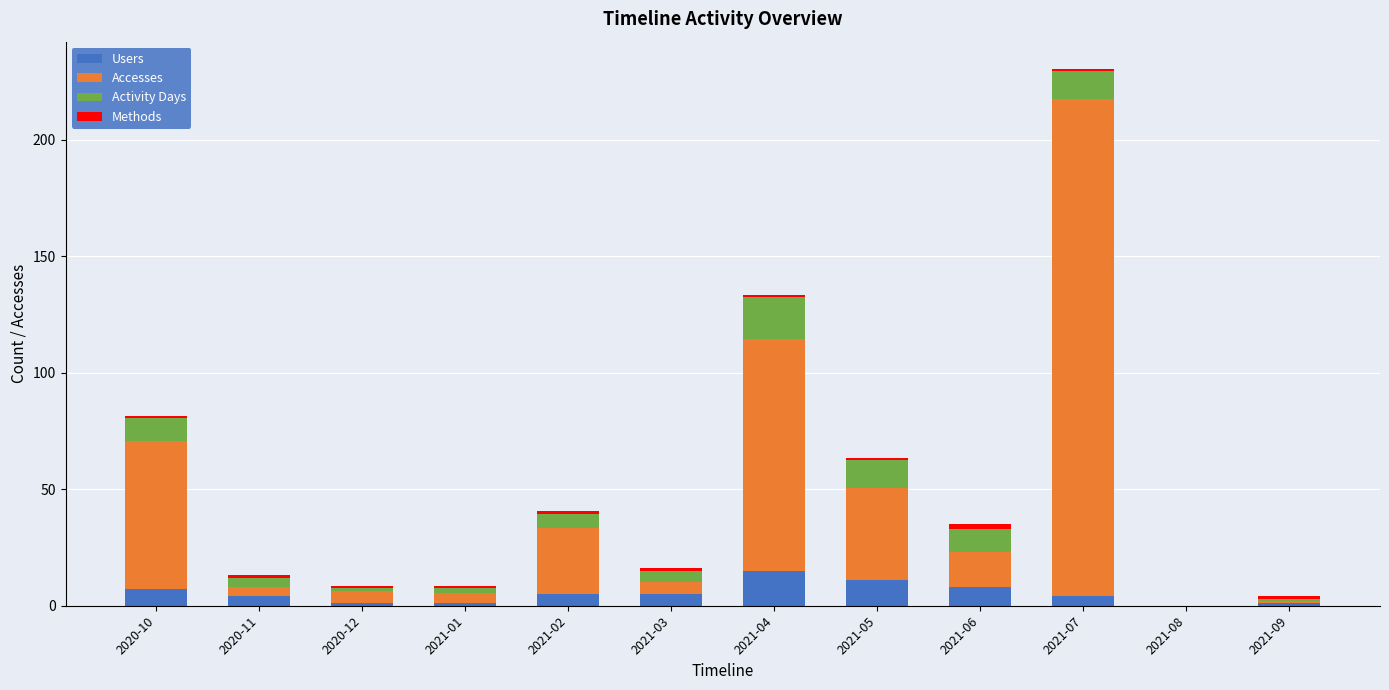

Are the bars grouped side by side (vs. stacked)?

No